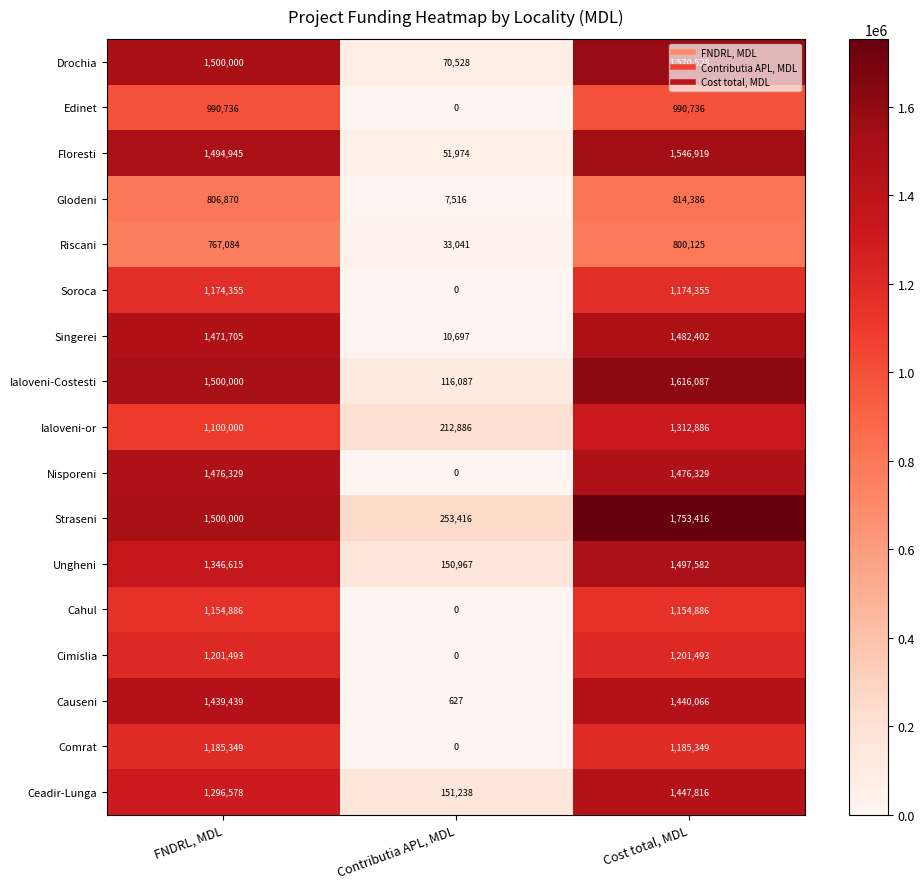

What is the difference between the maximum and minimum values in the Soroca series?

1174355